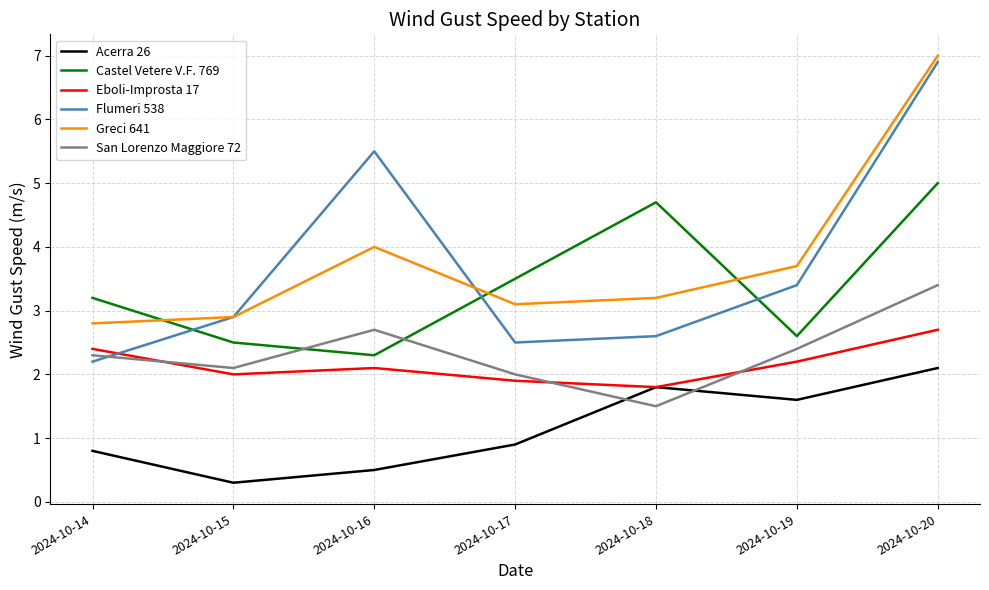

What is the difference between the maximum and minimum values in the Eboli-Improsta 17 series?

0.9